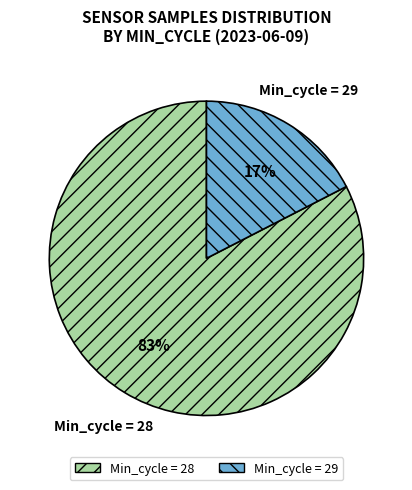

To the nearest percent, what percentage of the pie is Min_cycle = 29?

17%